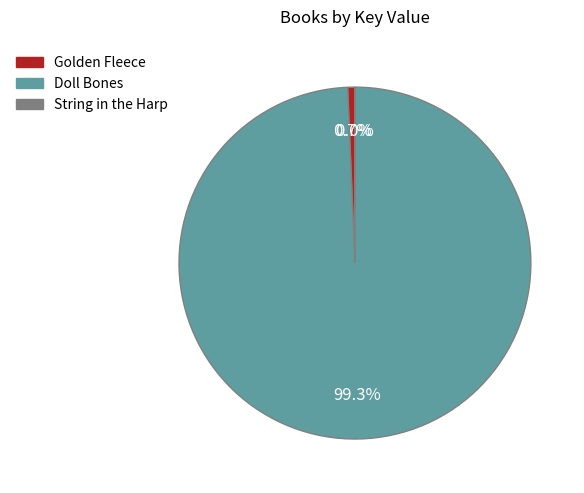

Which slice is the largest?

Doll Bones